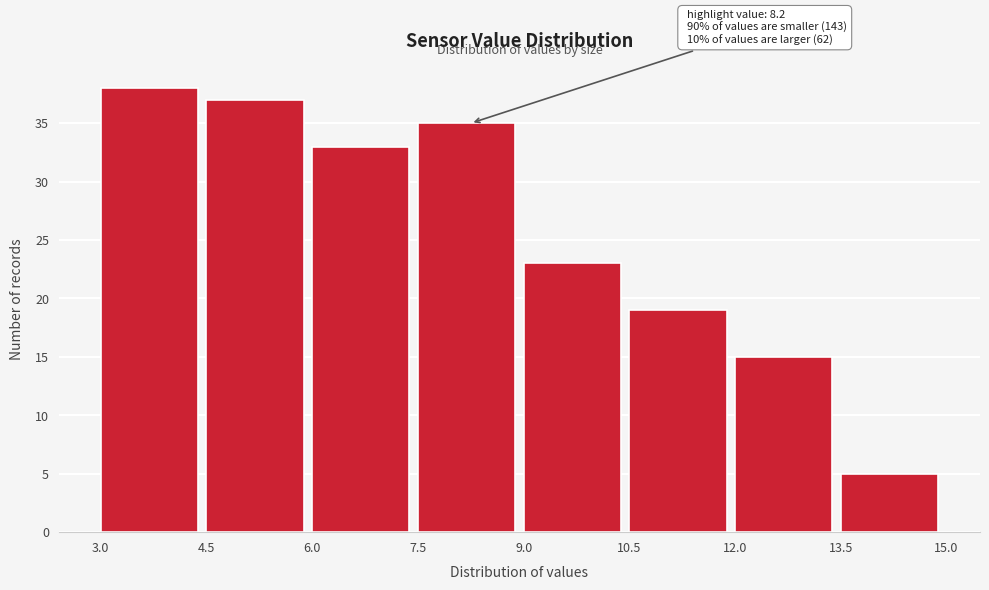

Over which range of the x-axis is the bar tallest?

3.0 to 4.5